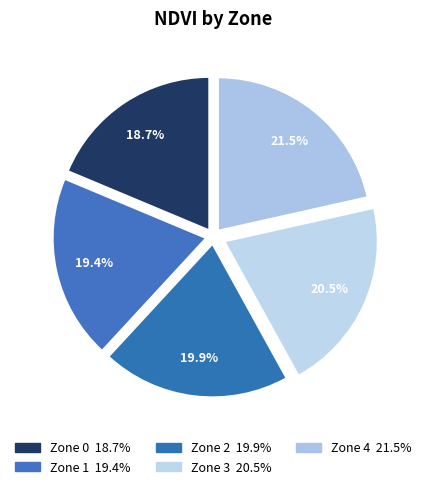

To the nearest percent, what is the difference between the Zone 1 and Zone 3 slice percentages?

1%